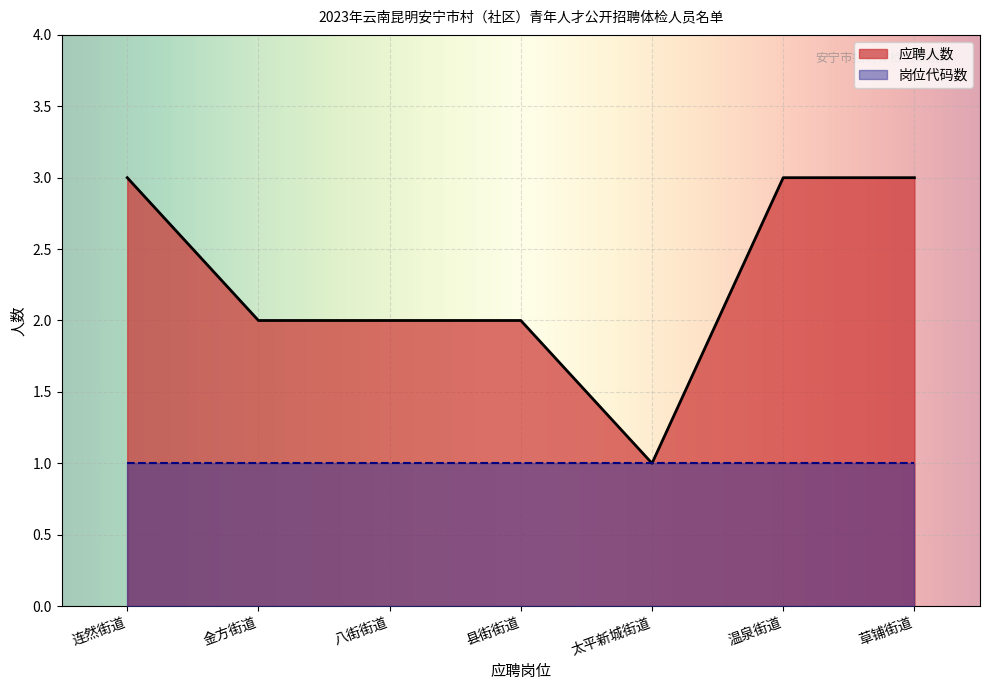

List the labels in order of value, largest first.

连然街道, 温泉街道, 草铺街道, 金方街道, 八街街道, 县街街道, 太平新城街道